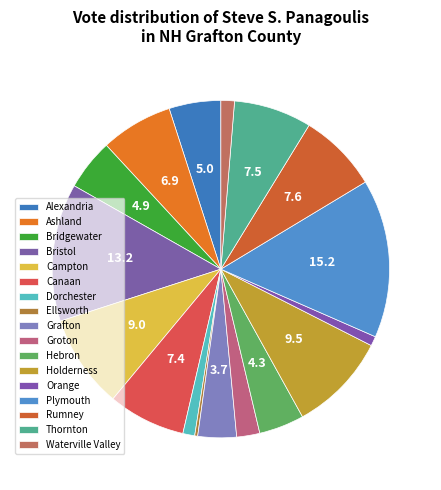

How many segments does this pie chart have?

17